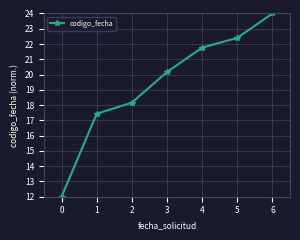

True or false: the data shows 24.0 at 6.

True